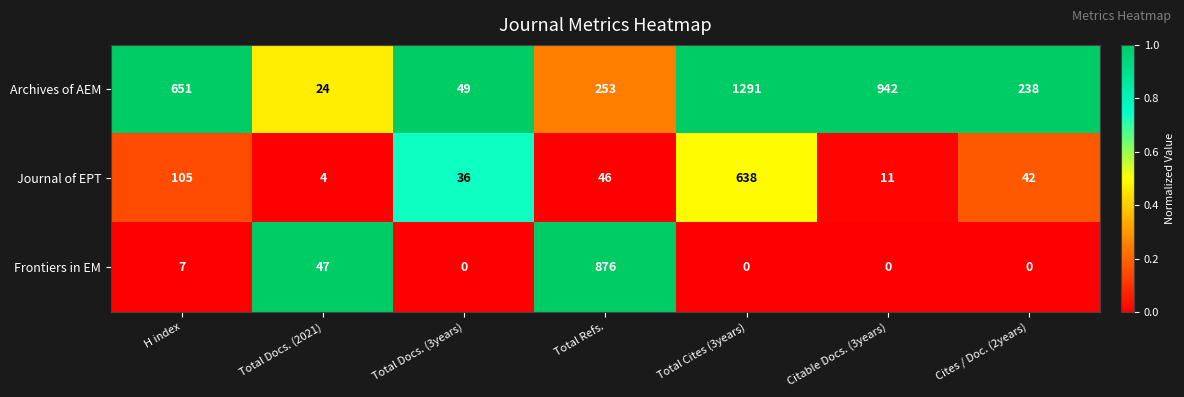

Reading left to right, extract all data points from this chart.

Archives of AEM: H index=651	Total Docs. (2021)=24	Total Docs. (3years)=49	Total Refs.=253	Total Cites (3years)=1291	Citable Docs. (3years)=942	Cites / Doc. (2years)=238
Journal of EPT: H index=105	Total Docs. (2021)=4	Total Docs. (3years)=36	Total Refs.=46	Total Cites (3years)=638	Citable Docs. (3years)=11	Cites / Doc. (2years)=42
Frontiers in EM: H index=7	Total Docs. (2021)=47	Total Docs. (3years)=0	Total Refs.=876	Total Cites (3years)=0	Citable Docs. (3years)=0	Cites / Doc. (2years)=0